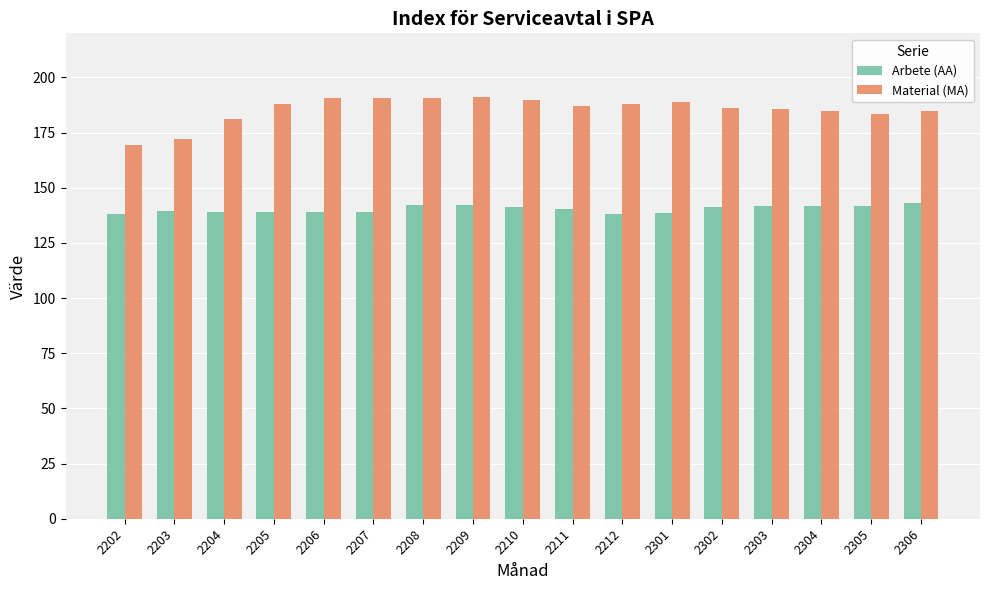

What is the greatest value displayed?

191.1